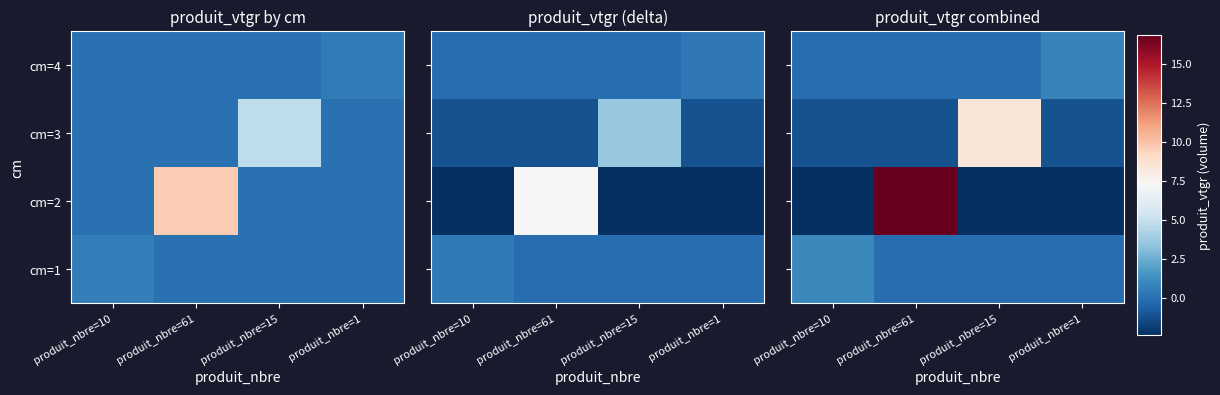

Between produit_nbre=15 and produit_nbre=1, which is larger?

produit_nbre=15